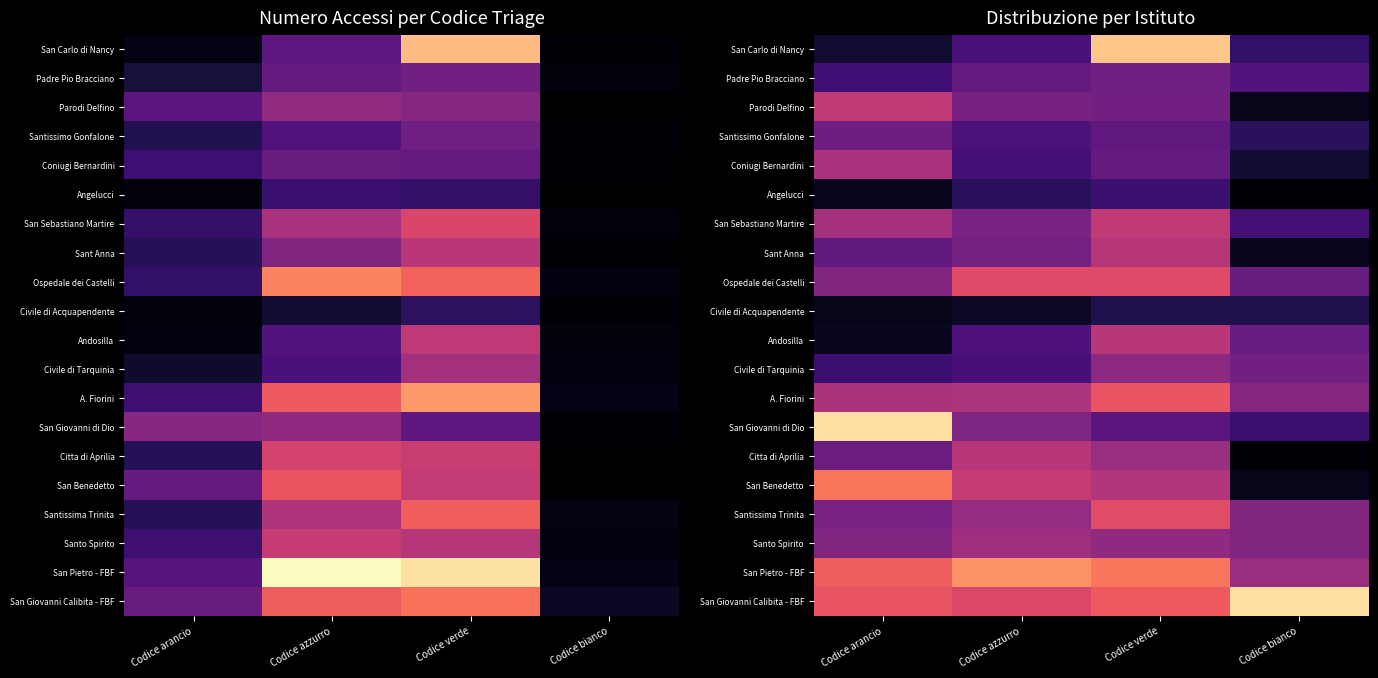

Which series has the largest total across all categories?

San Giovanni Calibita - FBF